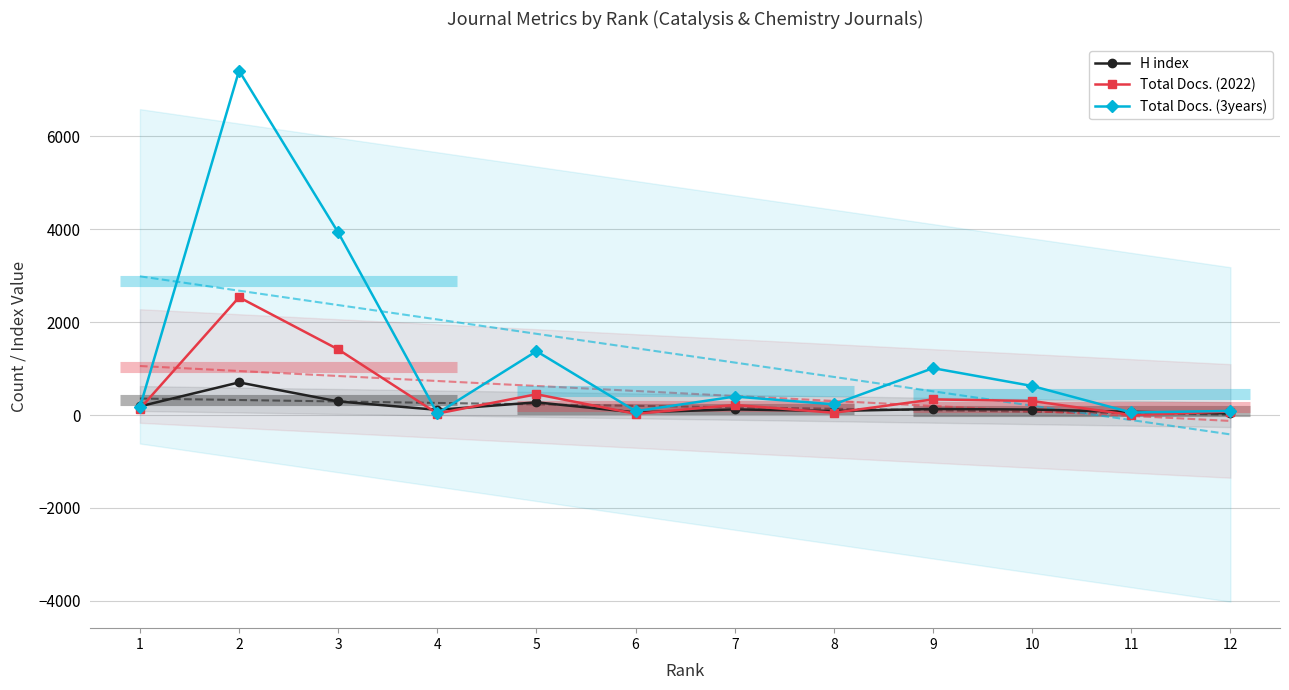

Between 2 and 8, which series saw the biggest shift?

Total Docs. (3years)